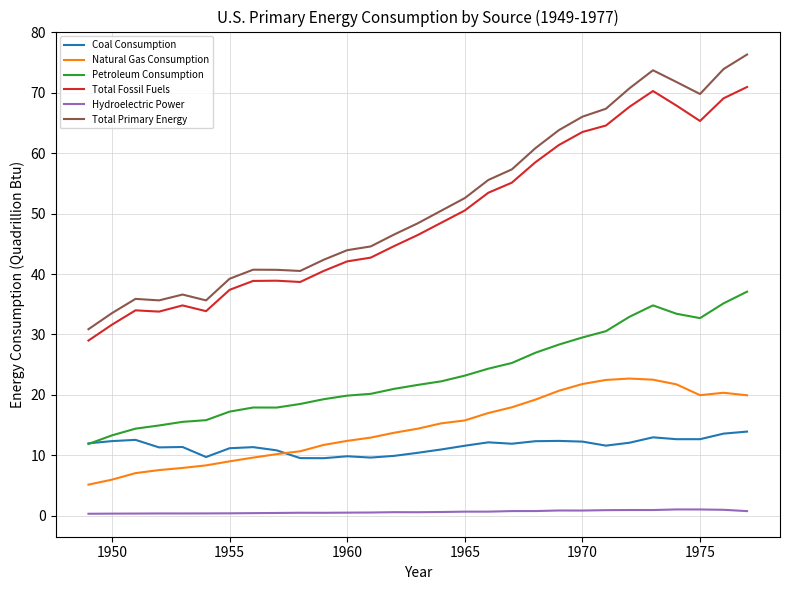

Which series has the largest range (max minus min)?

Total Primary Energy